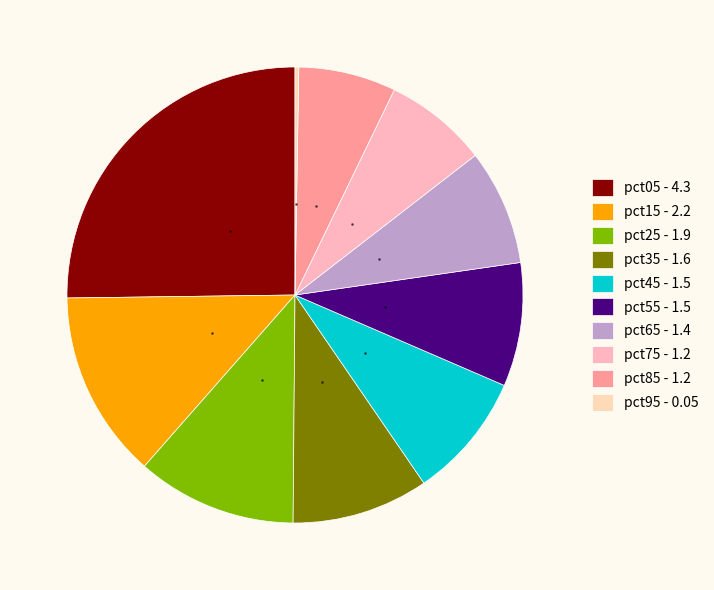

What percentage is NOT represented by pct95?

99.7%